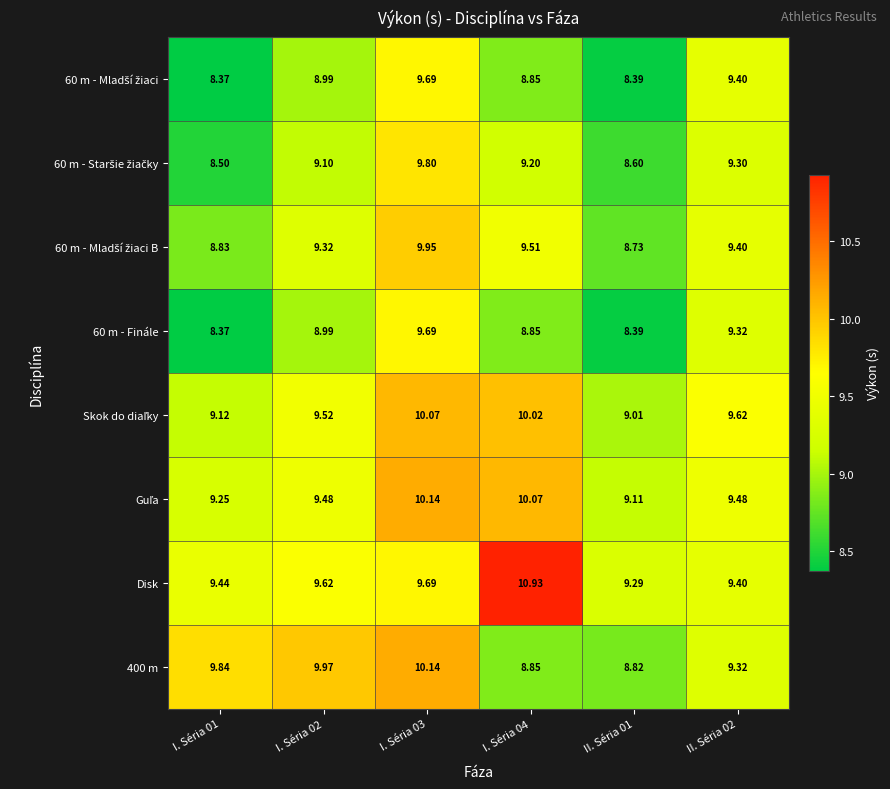

Which series has the largest total across all categories?

Disk